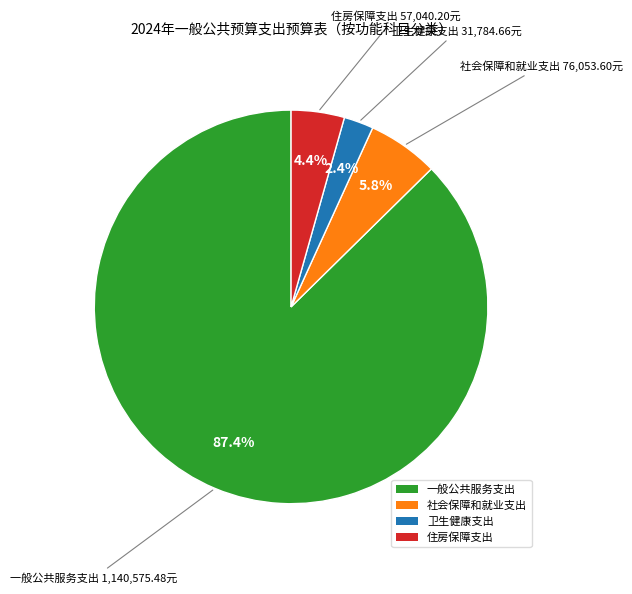

How many segments does this pie chart have?

4